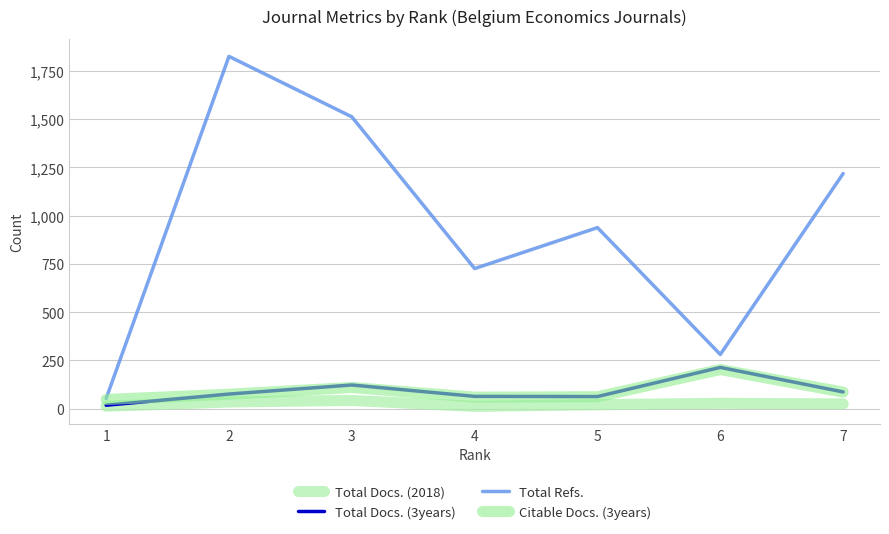

Is this an area chart (filled region under the line)?

No